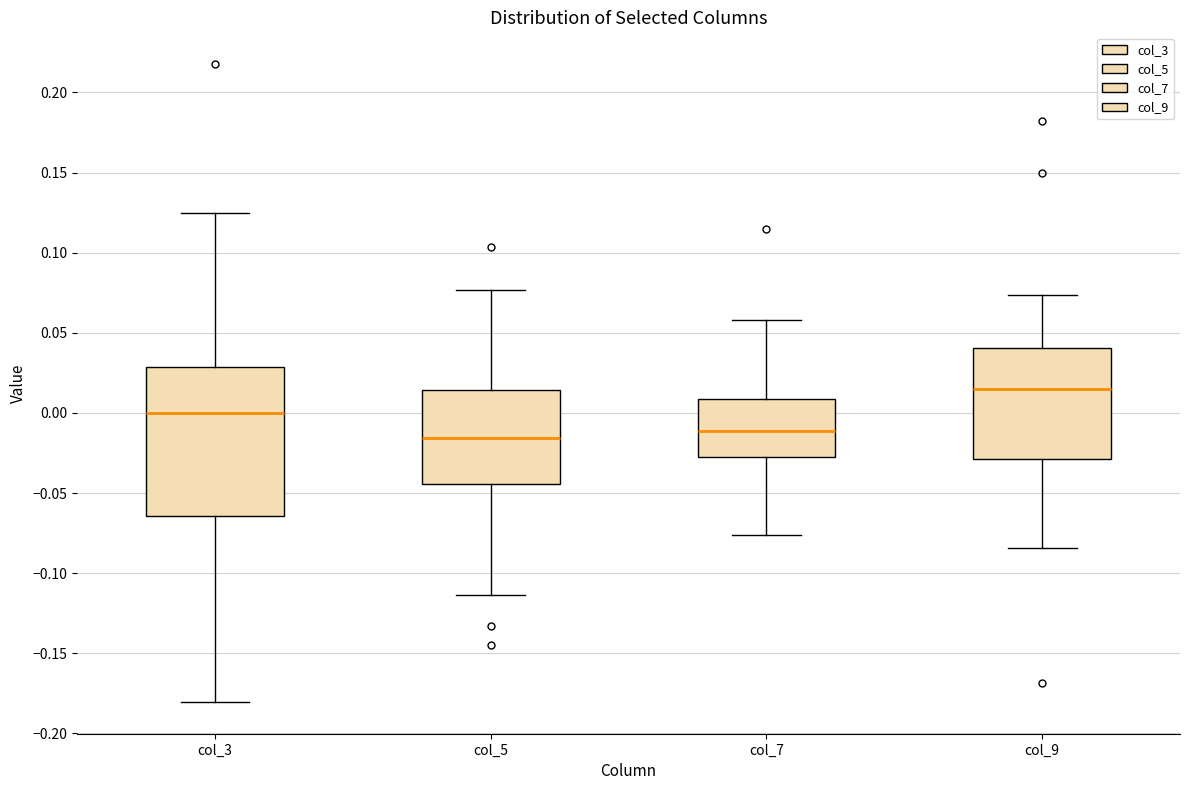

Reading left to right, read every box against the y-axis: the position of its median line, the range the box covers, and the ends of its whiskers. The values are not printed on the chart, so give them approximately, as read against the axis.

col_3: median 0.000, box -0.065 to 0.030, whiskers -0.180 to 0.125
col_5: median -0.015, box -0.045 to 0.015, whiskers -0.115 to 0.075
col_7: median -0.010, box -0.030 to 0.010, whiskers -0.075 to 0.060
col_9: median 0.015, box -0.030 to 0.040, whiskers -0.085 to 0.075